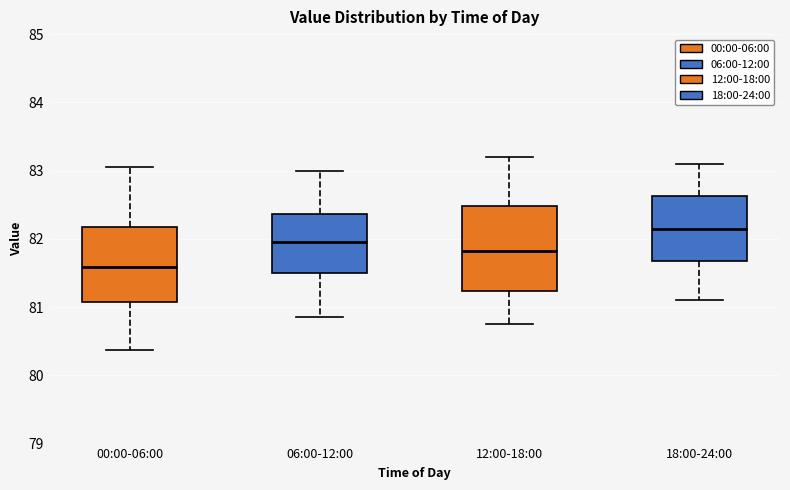

Which box's median line is the highest?

18:00-24:00